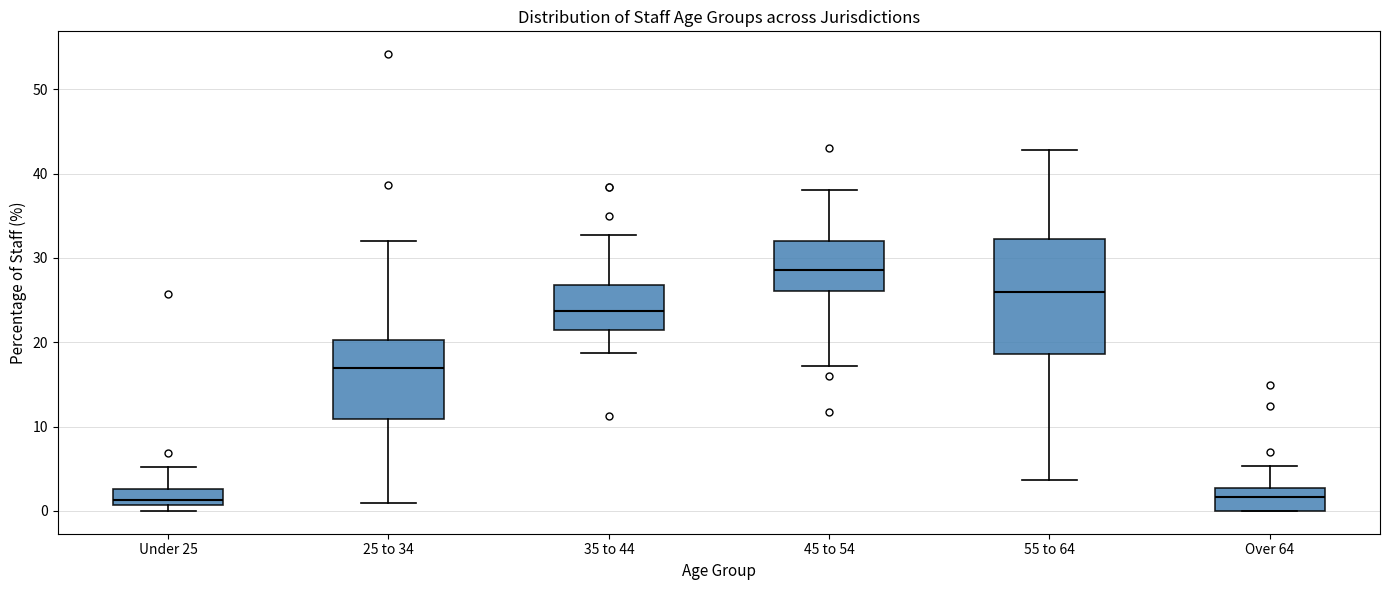

Which box is the tallest, from its lower edge to its upper edge?

55 to 64